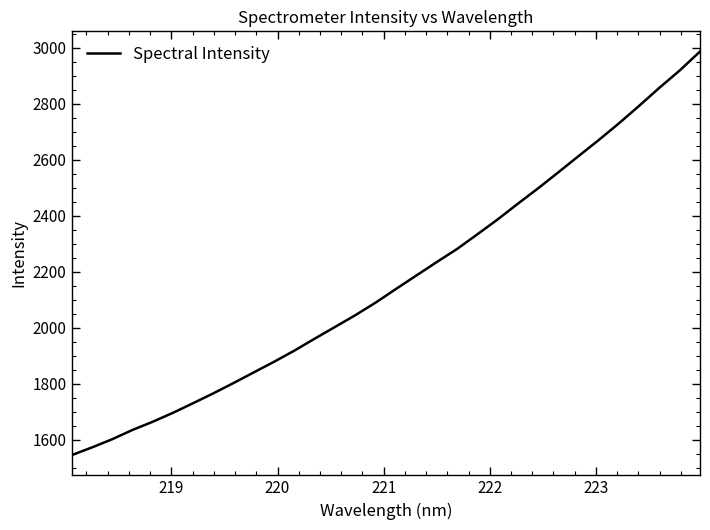

Reading left to right, what are all the values shown in this chart?

1545.4	1572.9	1602.2	1635.4	1664.7	1696.8	1731.4	1766.7	1803.7	1841.8	1879.7	1919.6	1962.2	2003.9	2045.9	2090.8	2139.5	2187.2	2235.0	2281.6	2333.9	2387.0	2443.3	2498.2	2555.5	2613.5	2671.1	2730.9	2793.6	2858.1	2919.7	2987.3